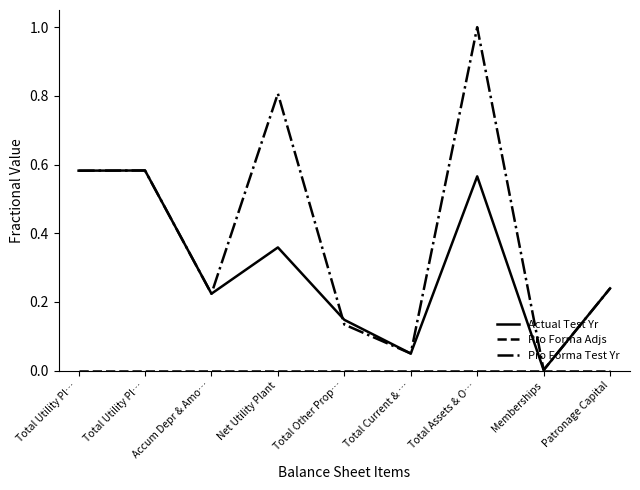

Does the chart display data point markers on the line(s)?

No